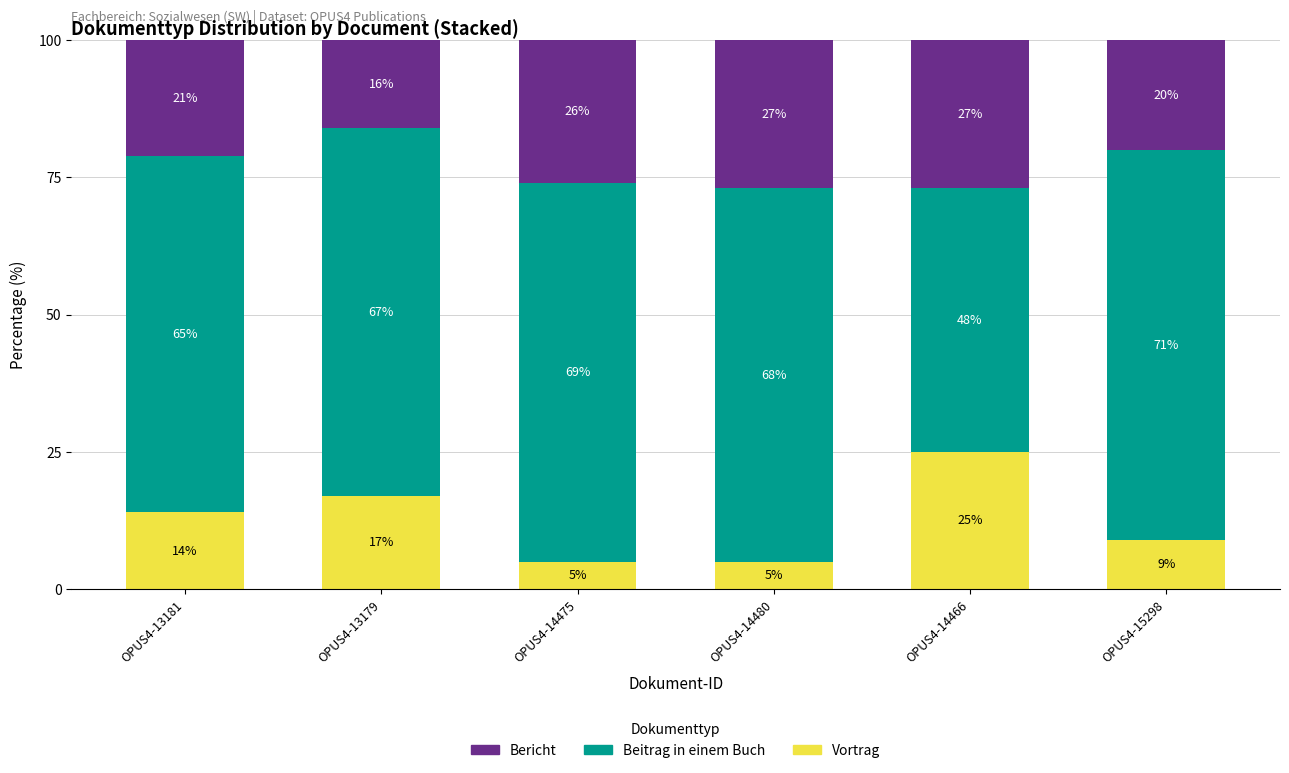

What is the sum of the Vortrag values at OPUS4-15298 and OPUS4-14475?

14